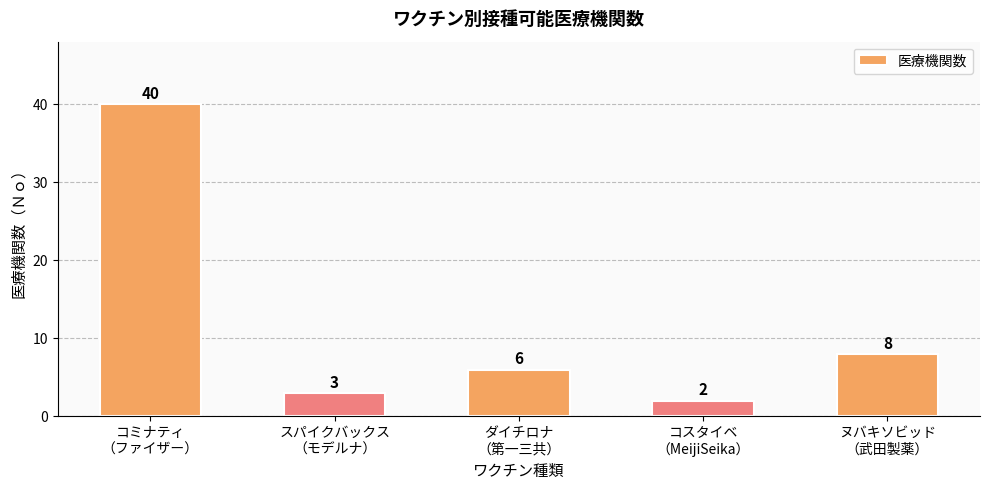

What is the ratio of the value at コミナティ
（ファイザー） to the value at ヌバキソビッド
（武田製薬）?

5.0